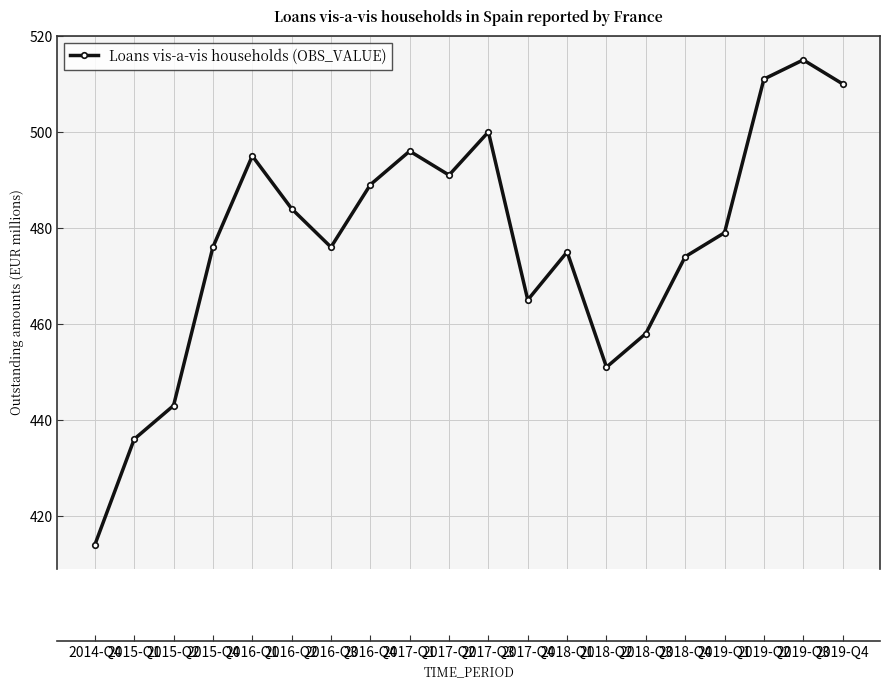

Reading right to left, what are all the values shown in this chart?

2019-Q4=510	2019-Q3=515	2019-Q2=511	2019-Q1=479	2018-Q4=474	2018-Q3=458	2018-Q2=451	2018-Q1=475	2017-Q4=465	2017-Q3=500	2017-Q2=491	2017-Q1=496	2016-Q4=489	2016-Q3=476	2016-Q2=484	2016-Q1=495	2015-Q4=476	2015-Q2=443	2015-Q1=436	2014-Q4=414